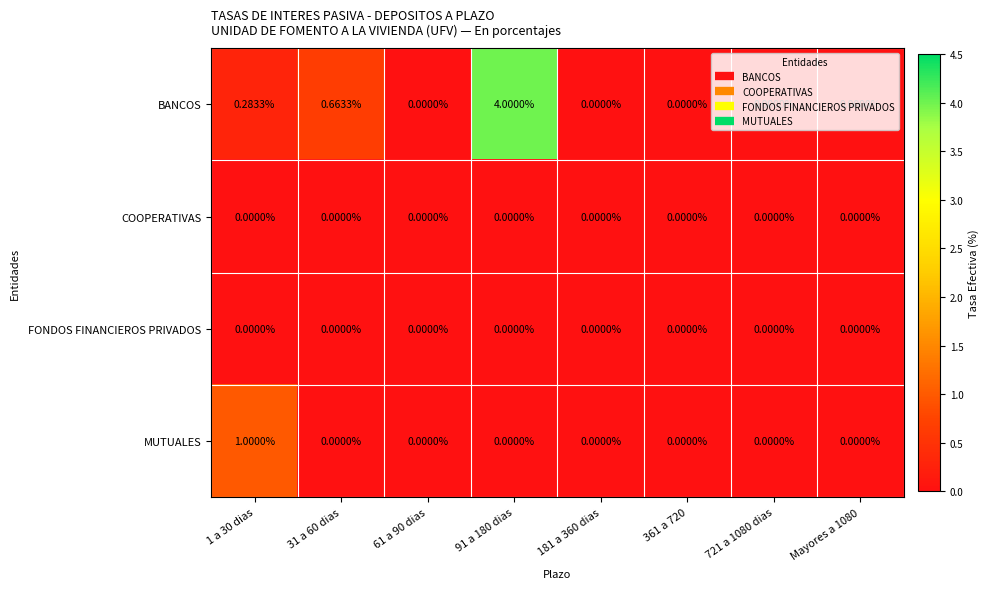

Which series has the largest total across all categories?

BANCOS